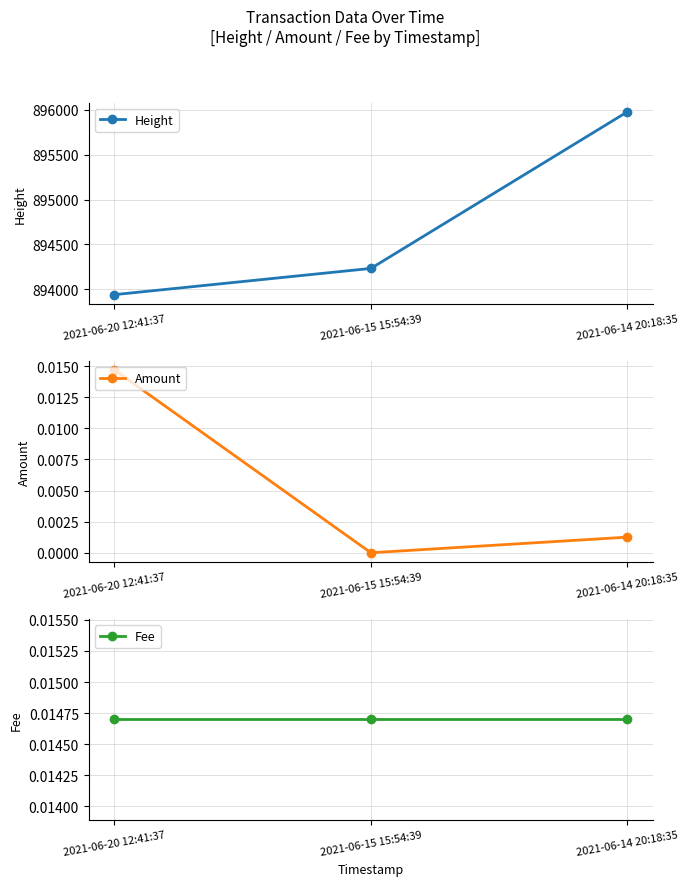

What is the sum of all Height values?

2684149